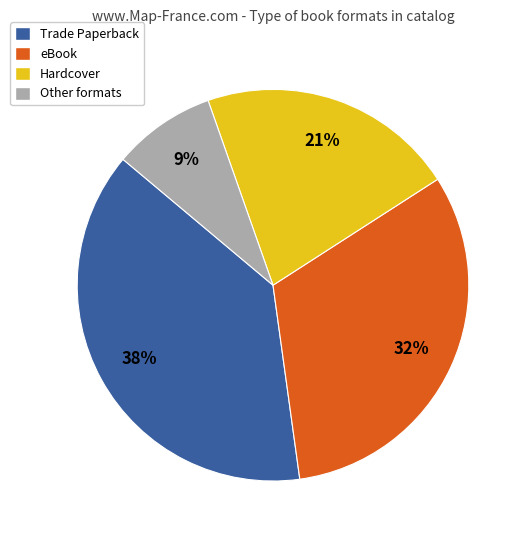

To the nearest percent, what is the difference between the Trade Paperback and Hardcover slice percentages?

17%